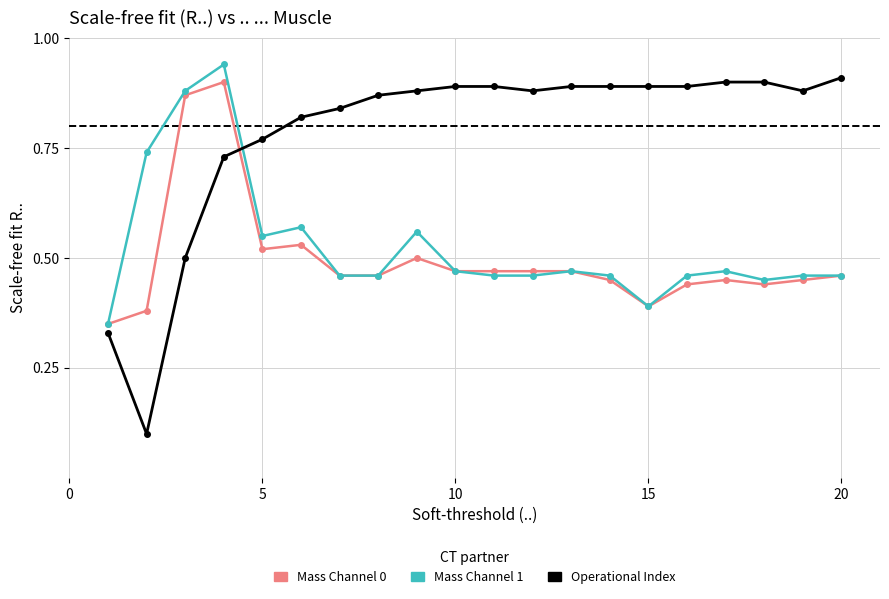

How many Mass Channel 0 values are between 0 and 1?

20